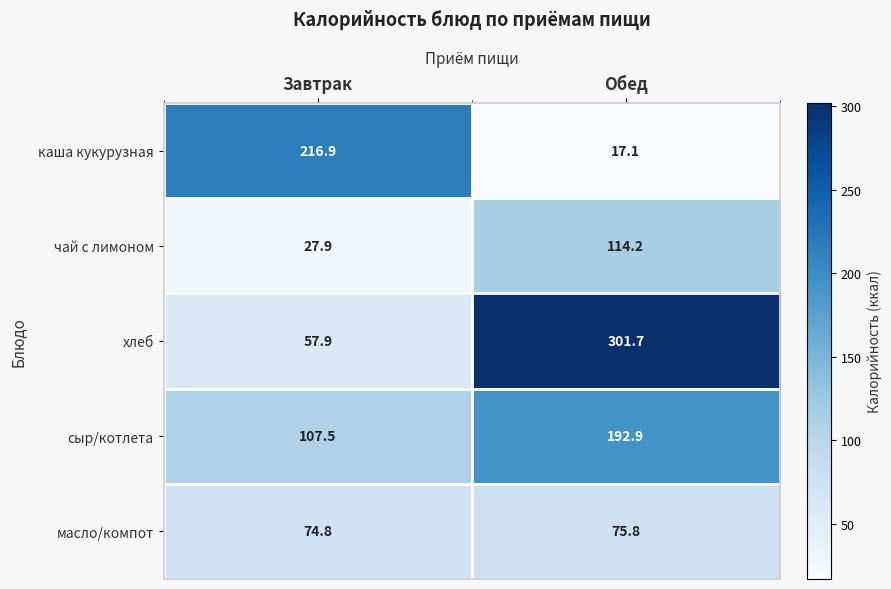

At which label does каша кукурузная first exceed 216?

Завтрак